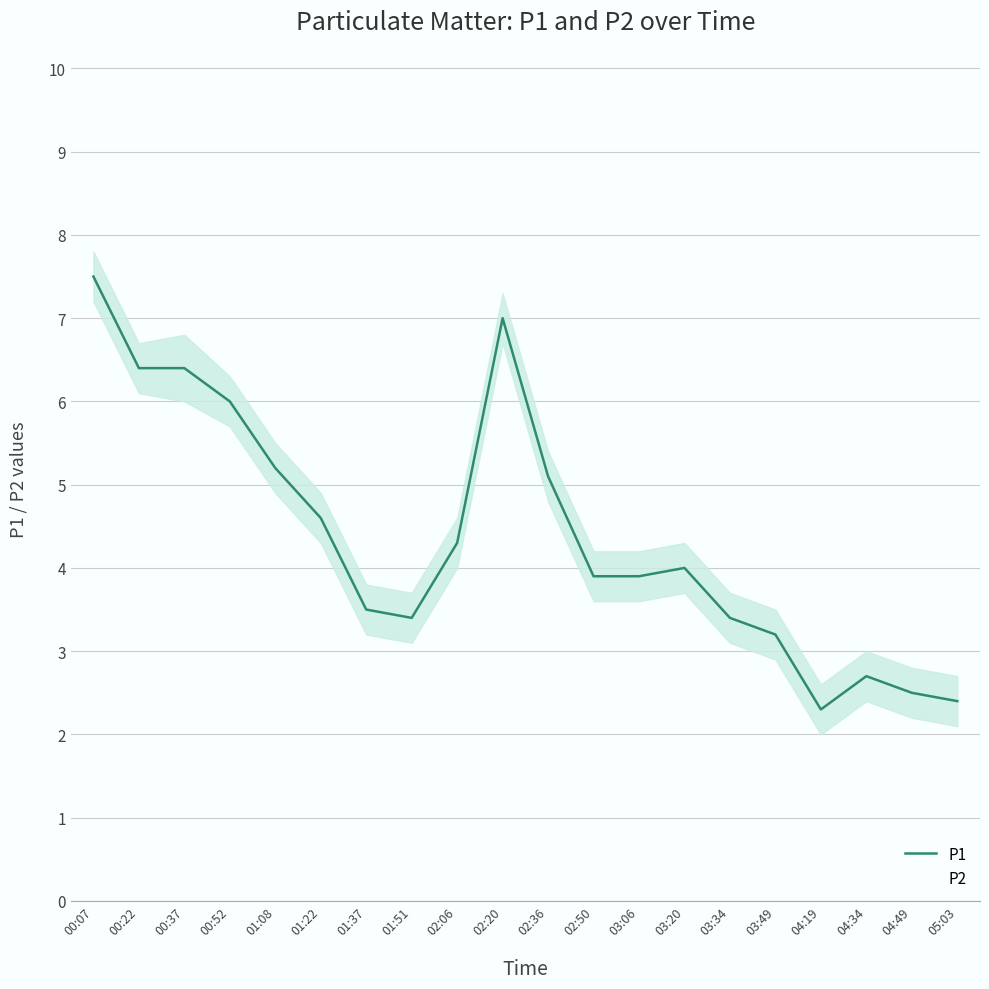

Reading left to right, extract all data points from this chart.

P1: 00:07=7.5	00:22=6.4	00:37=6.4	00:52=6.0	01:08=5.2	01:22=4.6	01:37=3.5	01:51=3.4	02:06=4.3	02:20=7.0	02:36=5.1	02:50=3.9	03:06=3.9	03:20=4.0	03:34=3.4	03:49=3.2	04:19=2.3	04:34=2.7	04:49=2.5	05:03=2.4
P2: 00:07=7.5	00:22=6.4	00:37=6.3	00:52=6.0	01:08=5.2	01:22=4.6	01:37=3.5	01:51=3.4	02:06=4.3	02:20=7.0	02:36=5.1	02:50=3.9	03:06=3.9	03:20=4.0	03:34=3.4	03:49=3.2	04:19=2.3	04:34=2.7	04:49=2.5	05:03=2.4